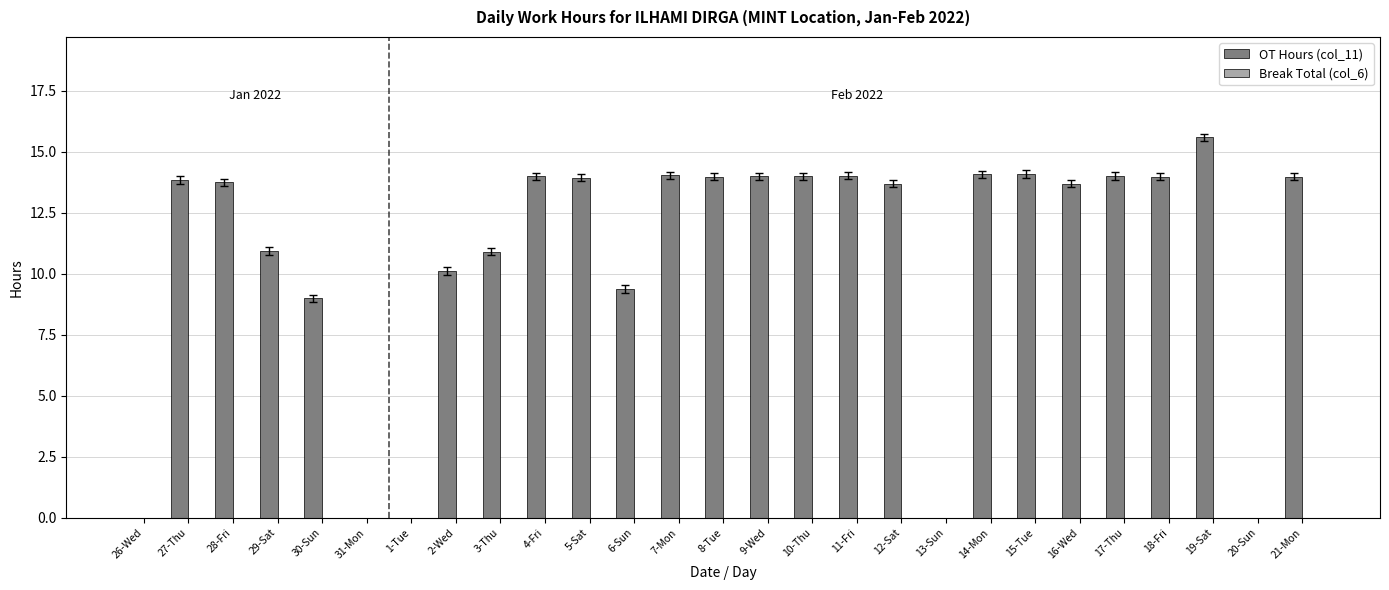

Where does the data first go above 13?

27-Thu